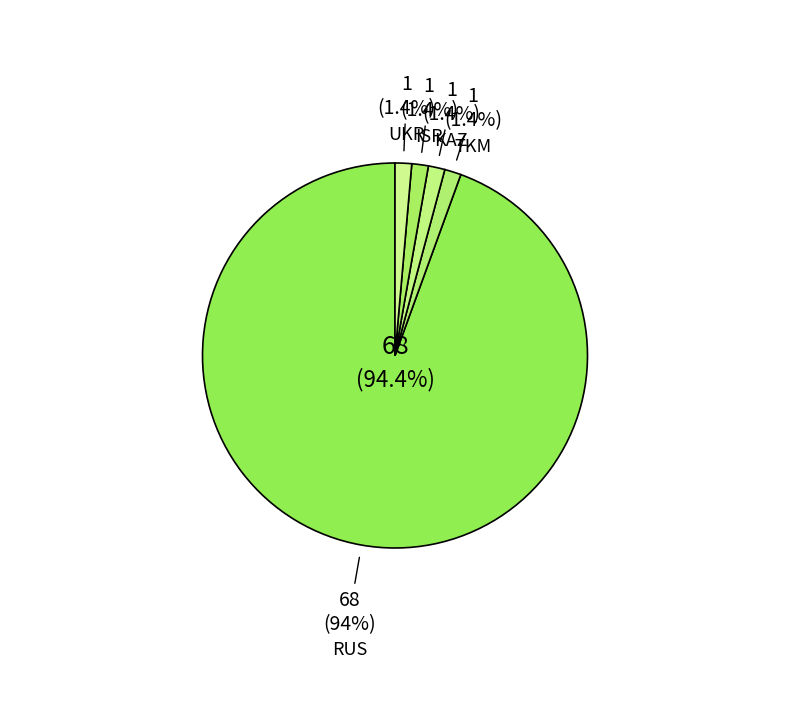

What percentage is the UKR slice, to the nearest percent?

1%